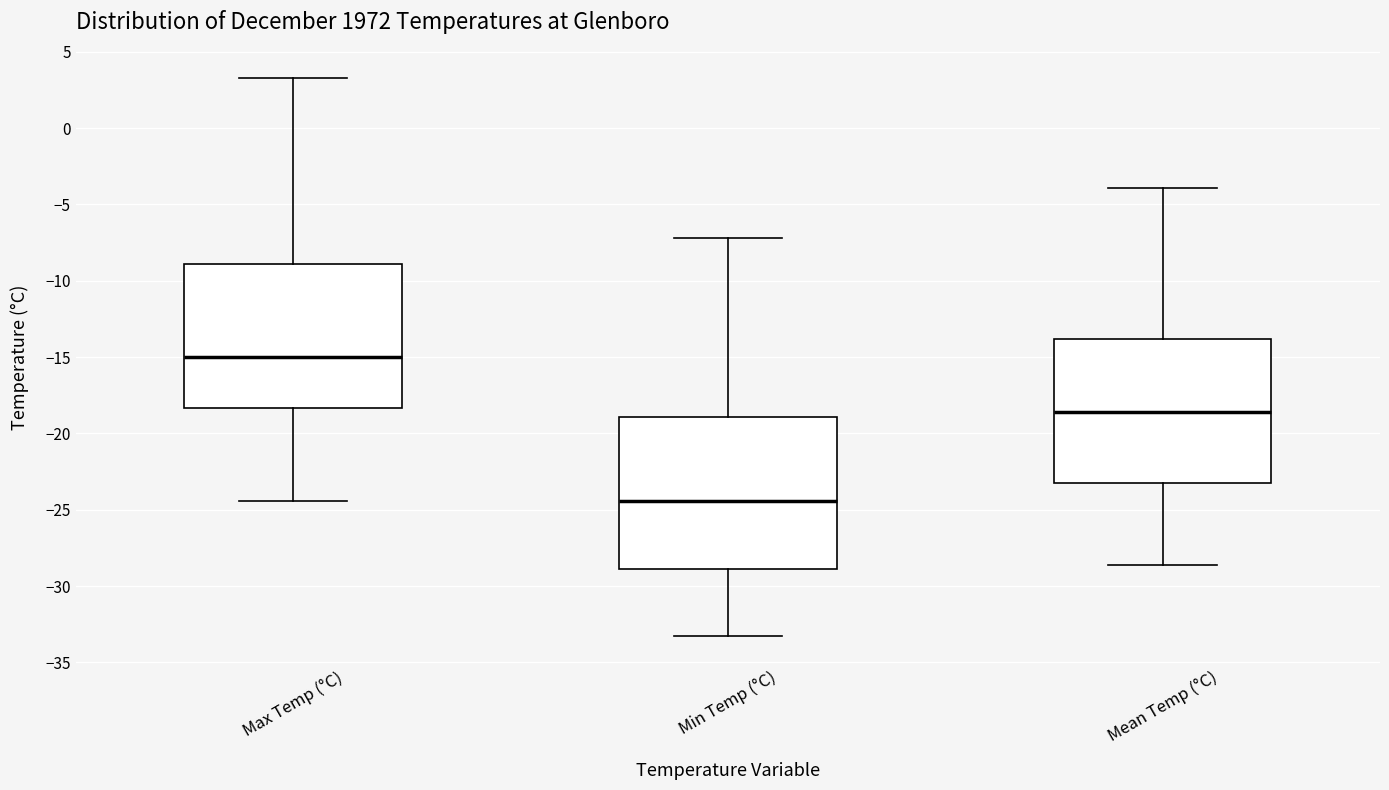

Which box is the tallest, from its lower edge to its upper edge?

Min Temp (°C)